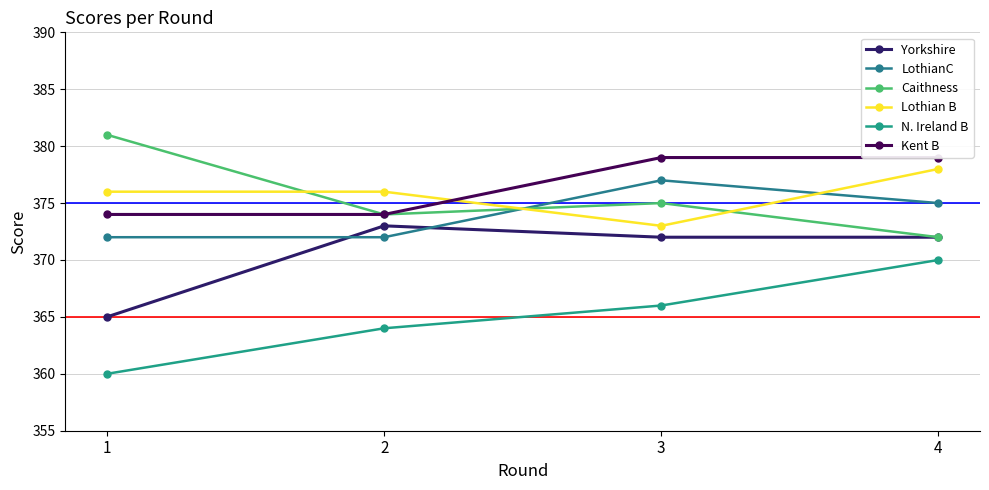

True or false: Yorkshire and Lothian B cross at least once.

False